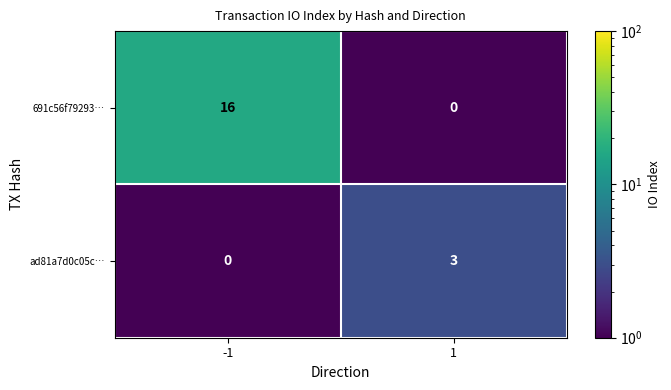

What is the total value across all series at 1?

3